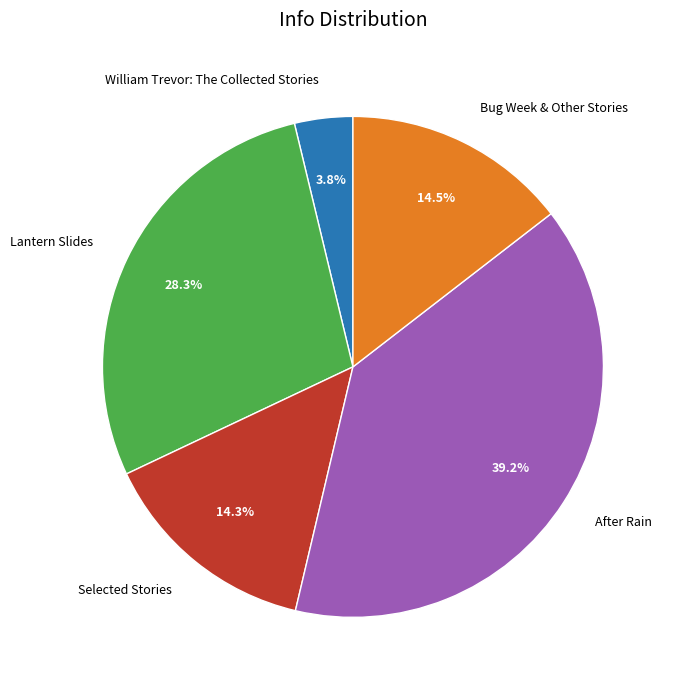

What is the total percentage of Selected Stories and Lantern Slides?

42.6%